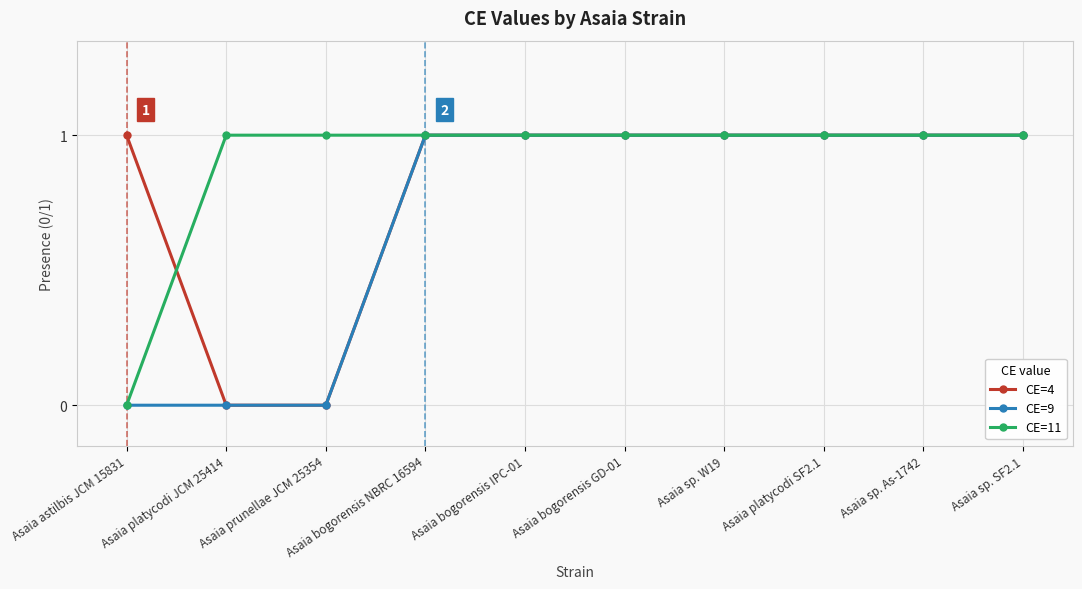

How many distinct data groups are displayed?

3